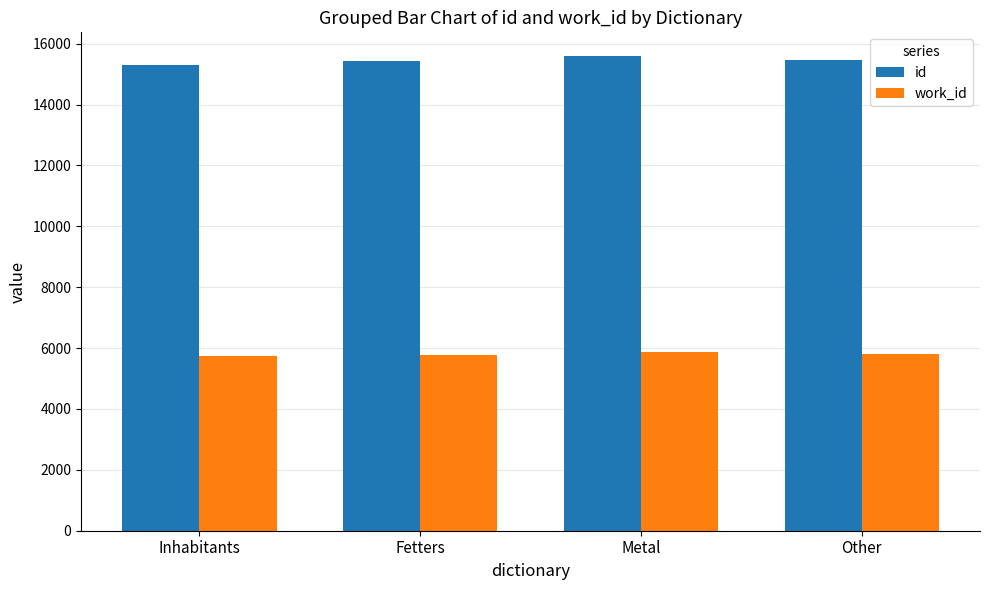

What is the approximate value of work_id at Other, to the nearest 10?

5800